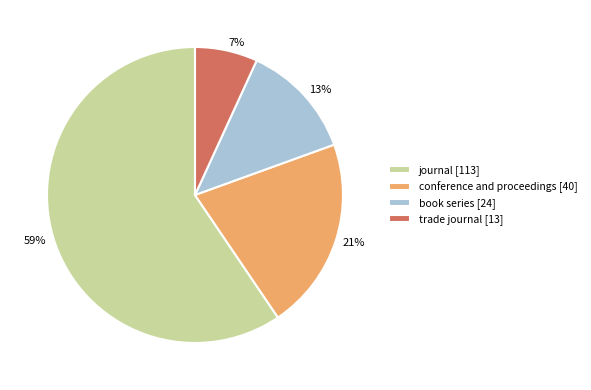

To the nearest percent, what is the average slice percentage?

25%